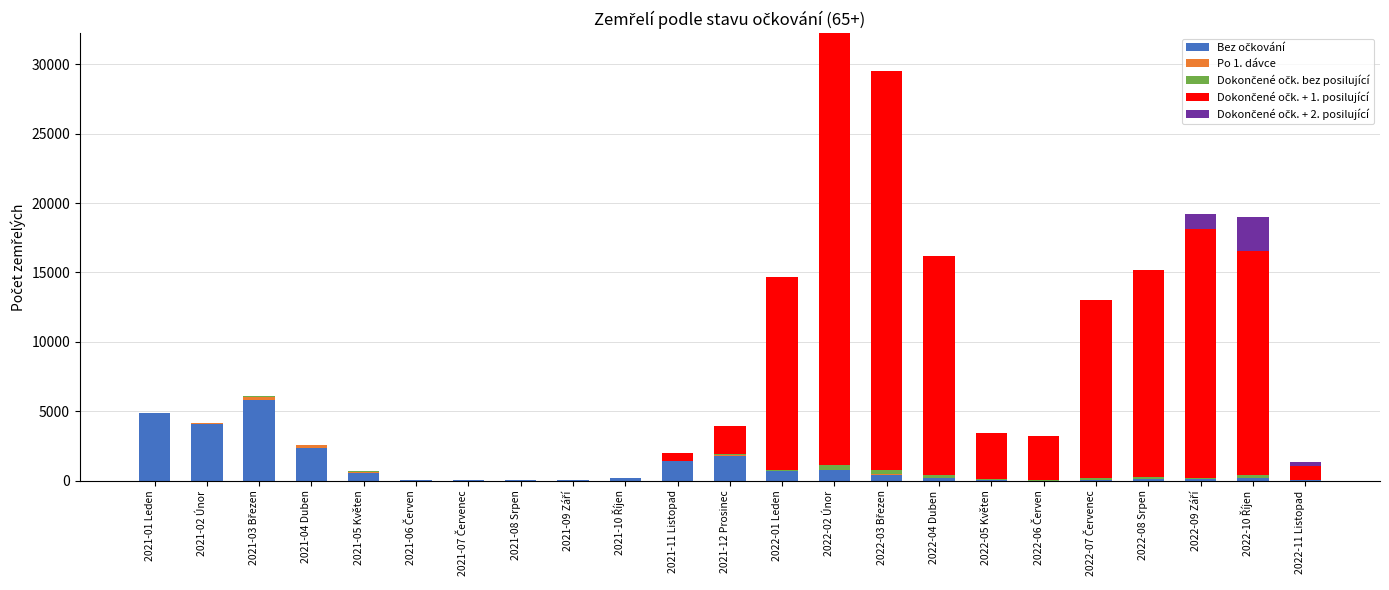

The Po 1. dávce series shows 41 at 2022-02 Únor. True or false?

True